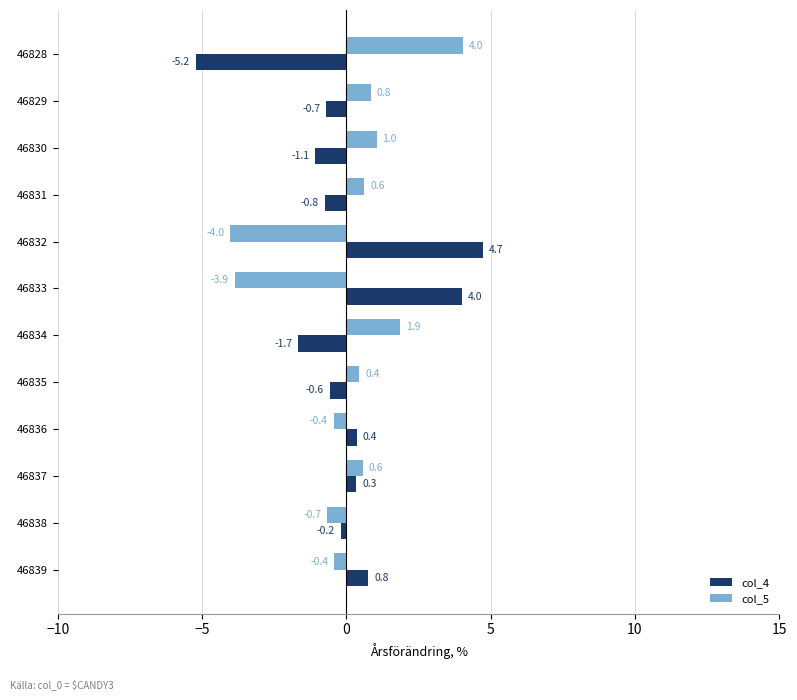

Which label corresponds to the largest value in the chart?

46832